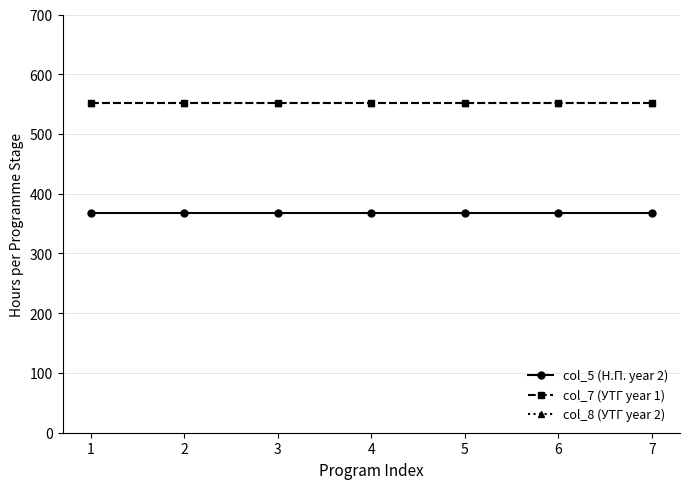

Is this an area chart (filled region under the line)?

No